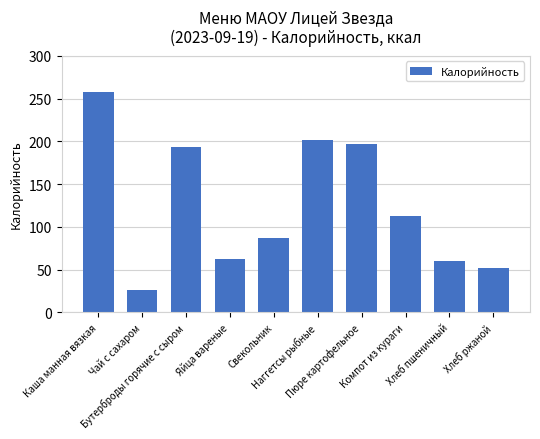

Rank the categories by value from lowest to highest.

Чай с сахаром, Хлеб ржаной, Хлеб пшеничный, Яйца вареные, Свекольник, Компот из кураги, Бутерброды горячие с сыром, Пюре картофельное, Наггетсы рыбные, Каша манная вязкая